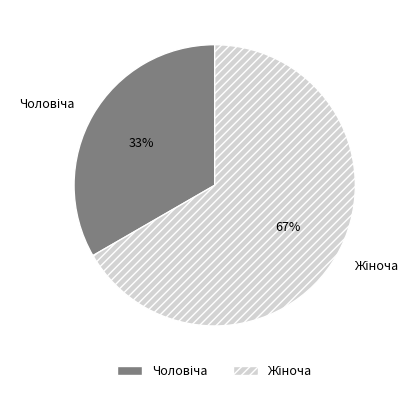

Is there a majority slice in this chart?

Yes